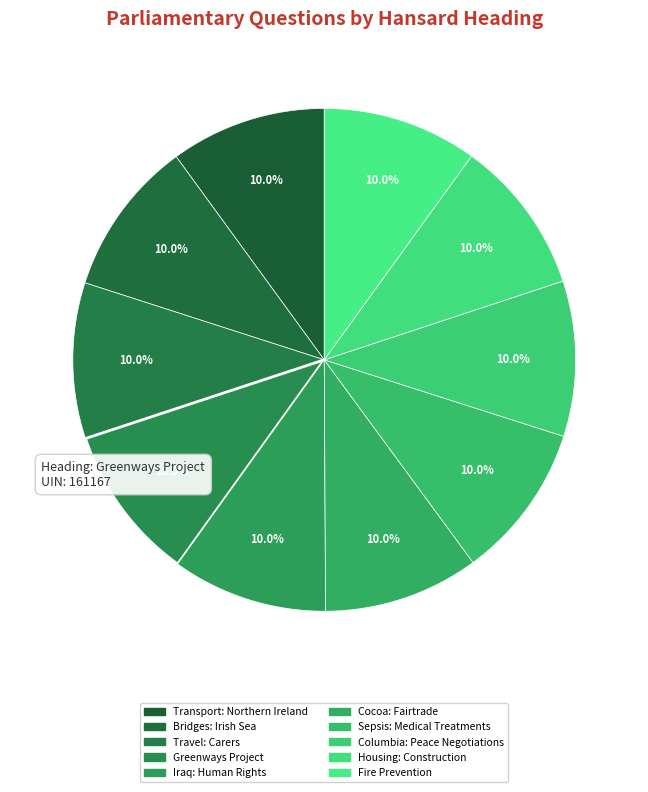

True or false: Columbia: Peace Negotiations accounts for 10% of the total.

True